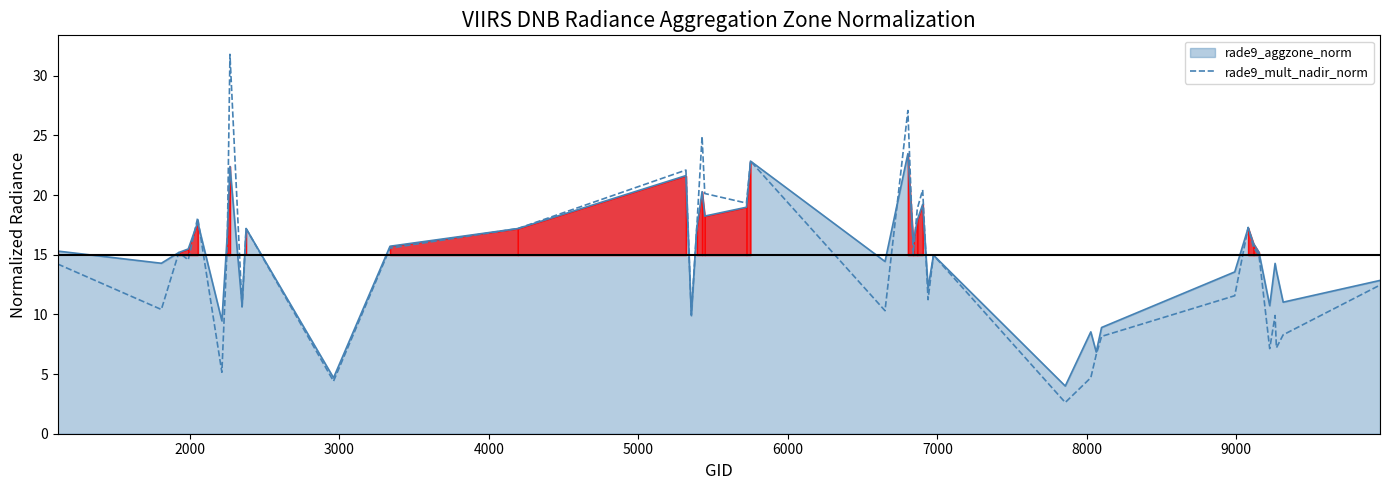

What is the minimum value for rade9_mult_nadir_norm?

2.6